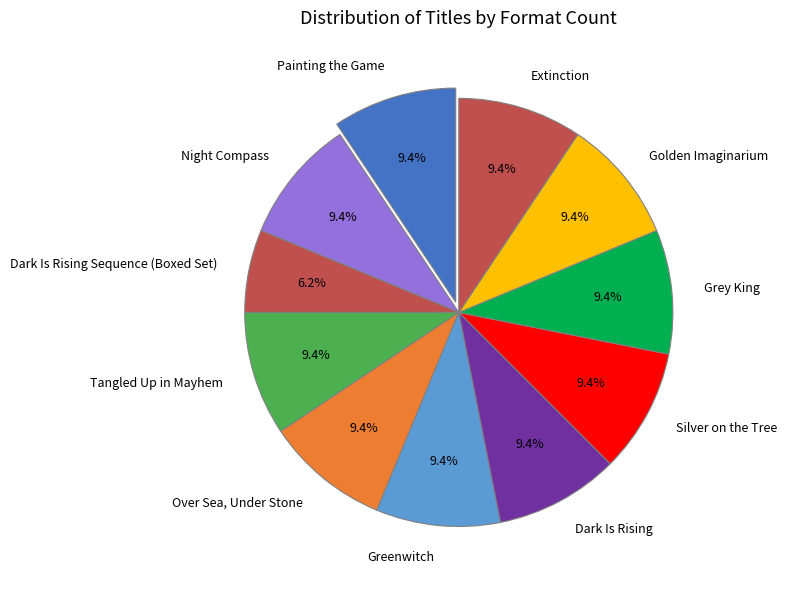

Which slice is the smallest?

Dark Is Rising Sequence (Boxed Set)